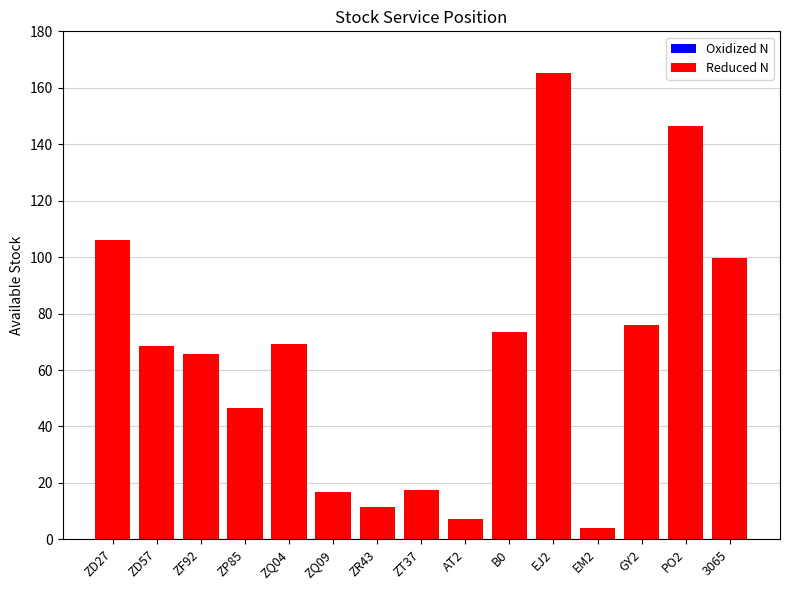

True or false: the data shows 99.5 at 3065.

True